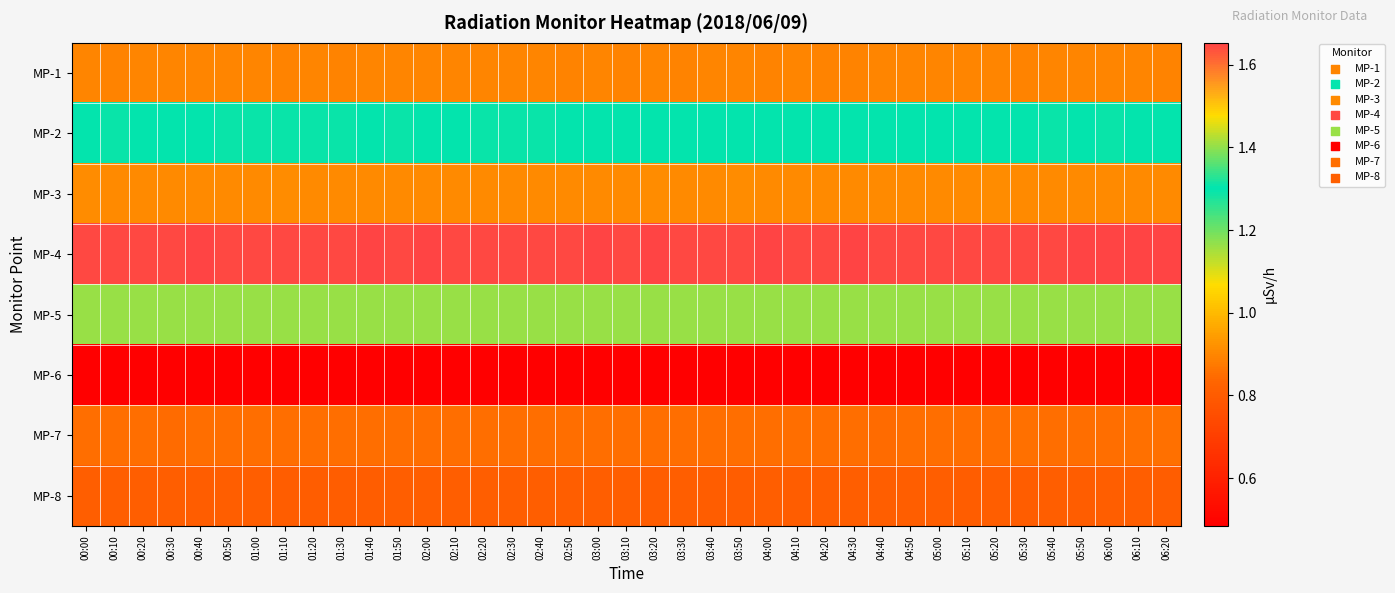

Which has a higher value, 04:10 or 02:40?

04:10